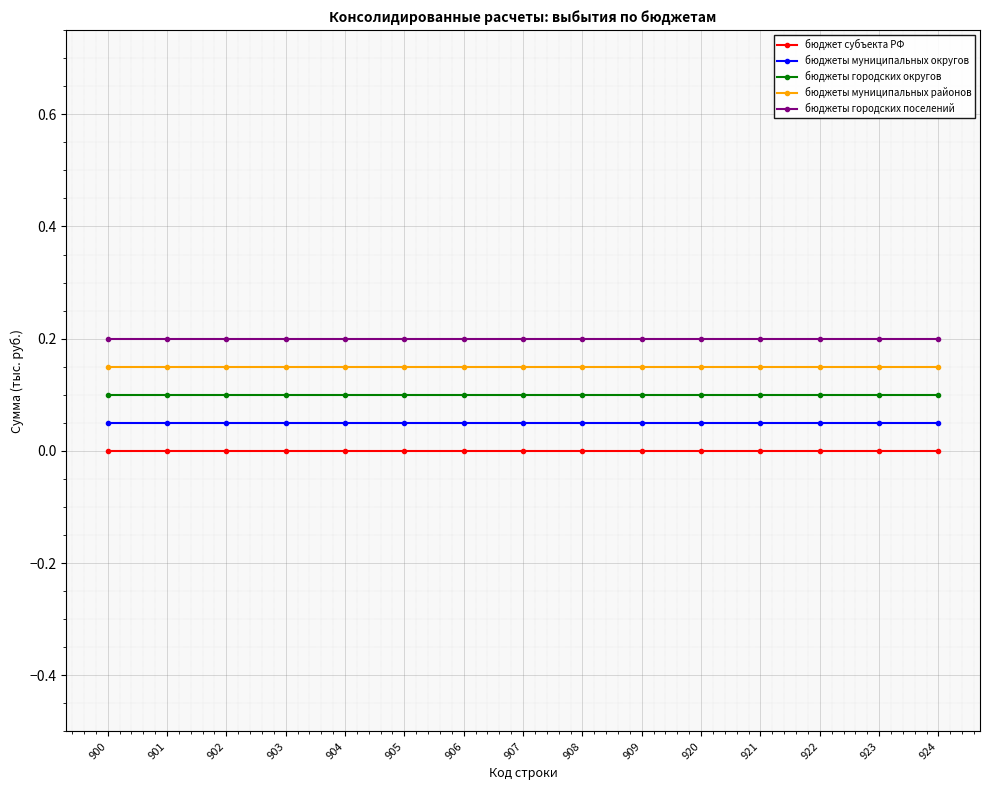

List the series in order of their overall mean, lowest first.

бюджет субъекта РФ, бюджеты муниципальных округов, бюджеты городских округов, бюджеты муниципальных районов, бюджеты городских поселений